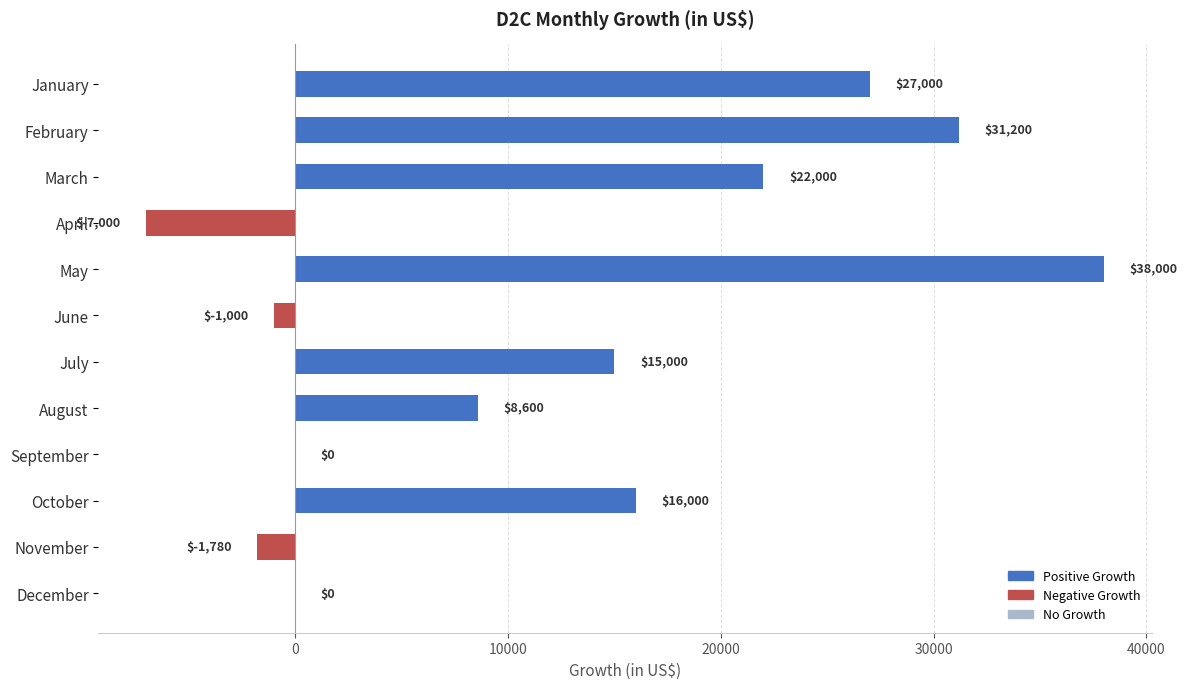

The chart shows a value of 15000 at July. True or false?

True